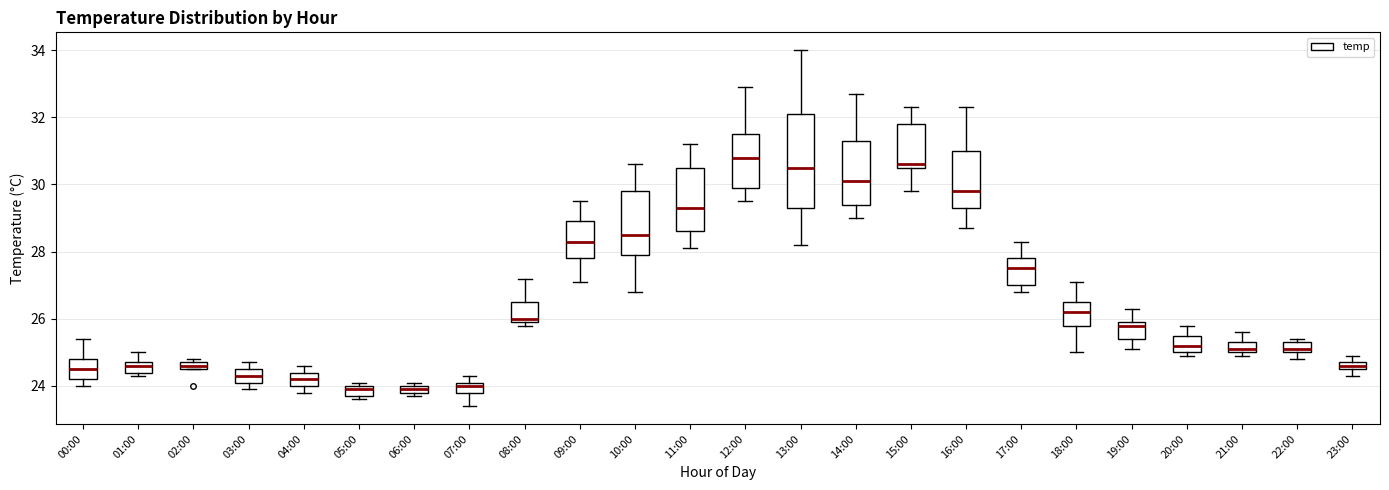

Where does the median line of the box for 17:00 sit on the y-axis? The values are not printed on the chart, so give them approximately, as read against the axis.

27.6